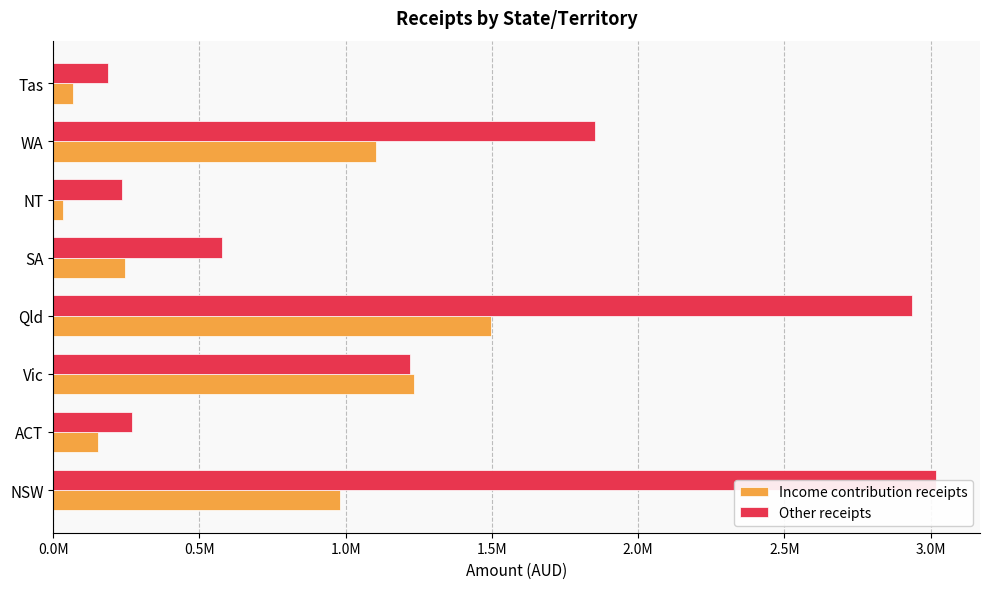

What are all the series names shown in the legend?

Income contribution receipts, Other receipts